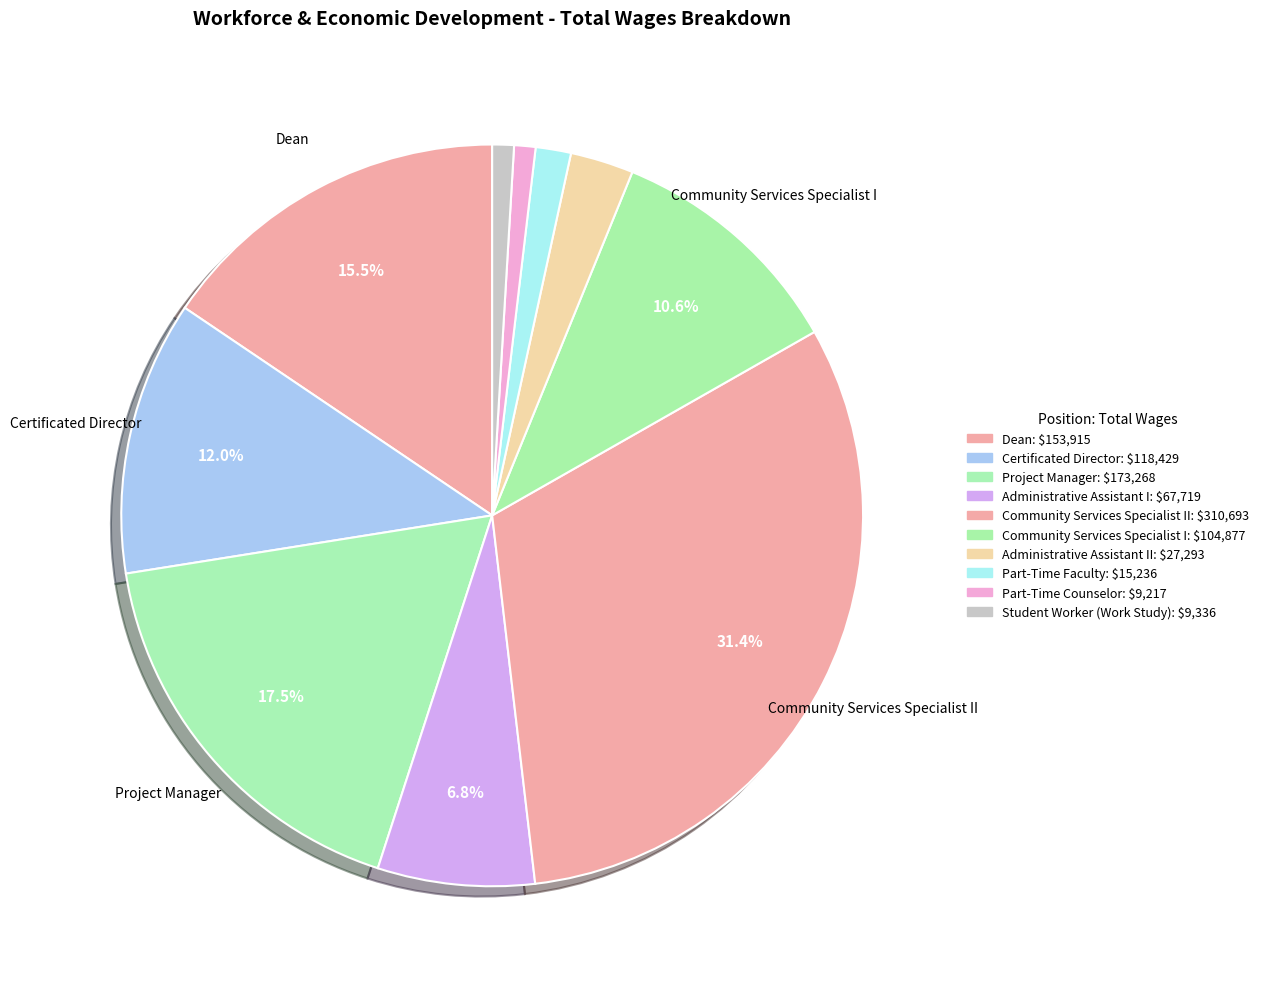

What is the largest slice in the pie chart?

Community Services Specialist II